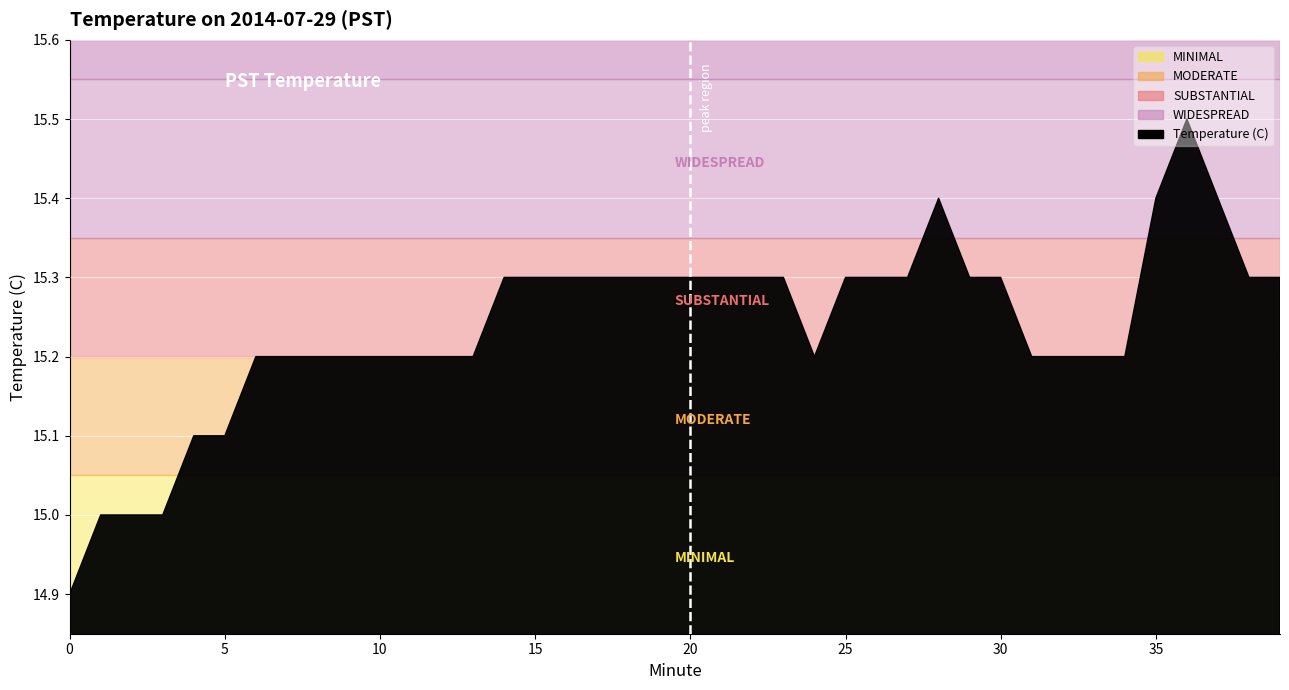

Reading left to right, transcribe all the data shown in this chart.

0=14.9	1=15.0	2=15.0	3=15.0	4=15.1	5=15.1	6=15.2	7=15.2	8=15.2	9=15.2	10=15.2	11=15.2	12=15.2	13=15.2	14=15.3	15=15.3	16=15.3	17=15.3	18=15.3	19=15.3	20=15.3	21=15.3	22=15.3	23=15.3	24=15.2	25=15.3	26=15.3	27=15.3	28=15.4	29=15.3	30=15.3	31=15.2	32=15.2	33=15.2	34=15.2	35=15.4	36=15.5	37=15.4	38=15.3	39=15.3